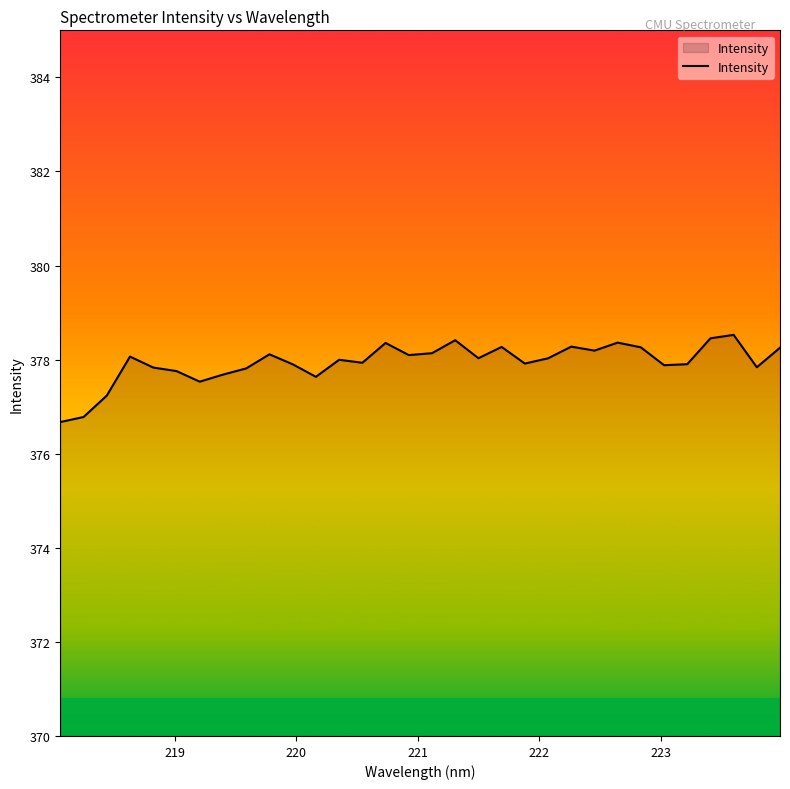

What is the difference between the maximum and minimum values?

1.9